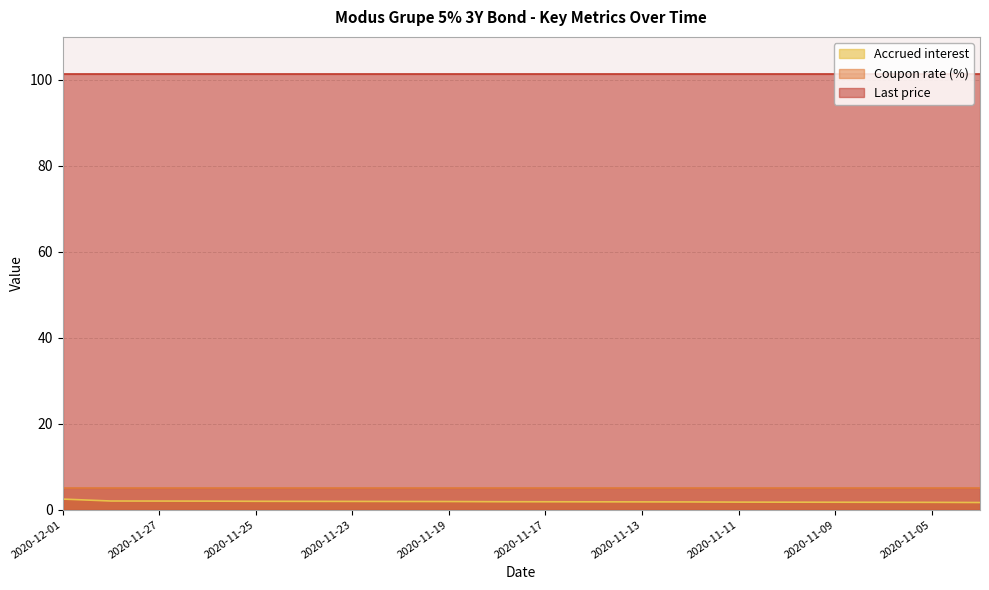

List the labels in order of Accrued interest value, largest first.

2020-12-01, 2020-11-30, 2020-11-27, 2020-11-26, 2020-11-25, 2020-11-24, 2020-11-23, 2020-11-20, 2020-11-19, 2020-11-18, 2020-11-17, 2020-11-16, 2020-11-13, 2020-11-12, 2020-11-11, 2020-11-10, 2020-11-09, 2020-11-06, 2020-11-05, 2020-11-04